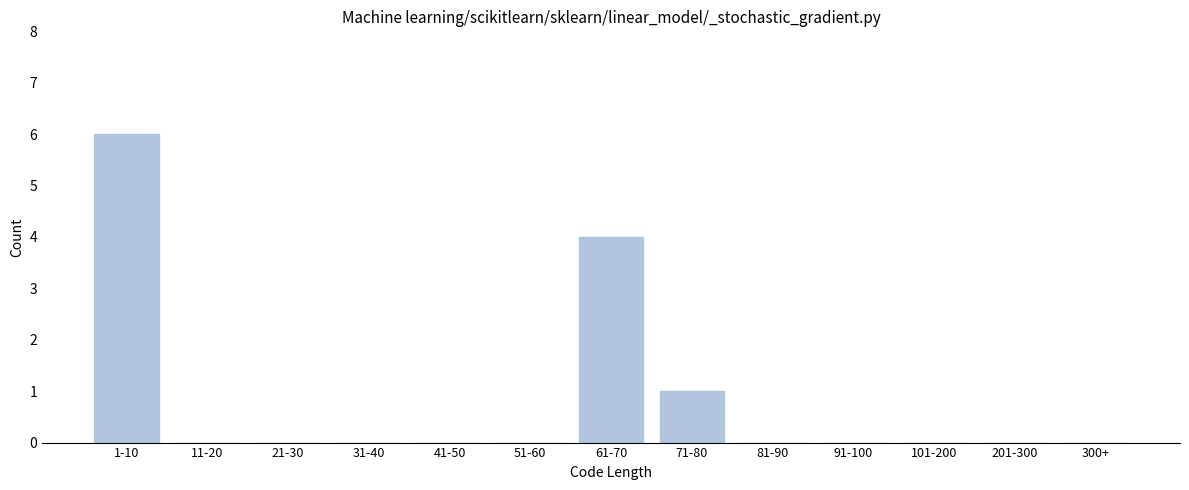

Reading left to right, transcribe all the data shown in this chart.

1-10=6	11-20=0	21-30=0	31-40=0	41-50=0	51-60=0	61-70=4	71-80=1	81-90=0	91-100=0	101-200=0	201-300=0	300+=0